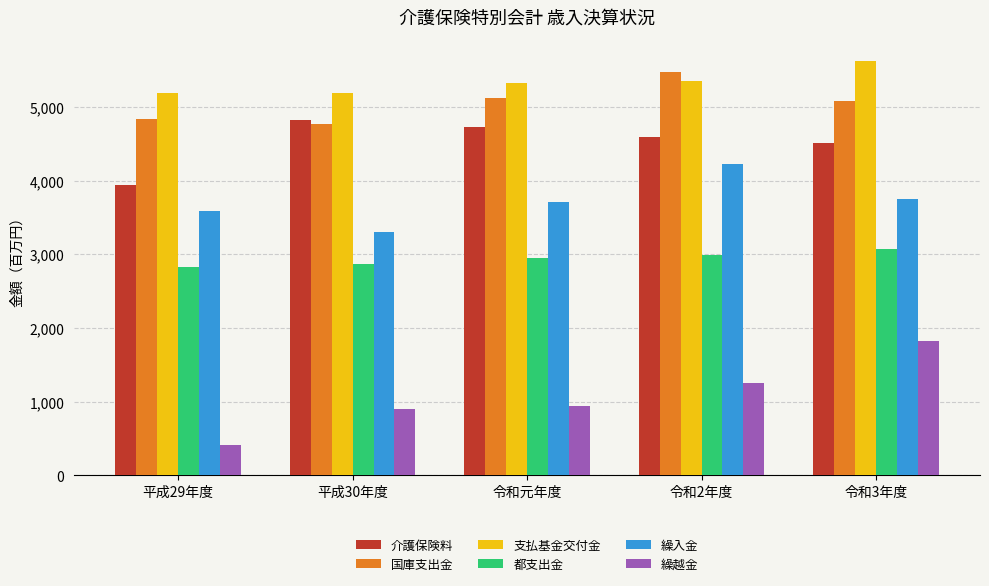

What is the minimum value shown in the chart?

411044